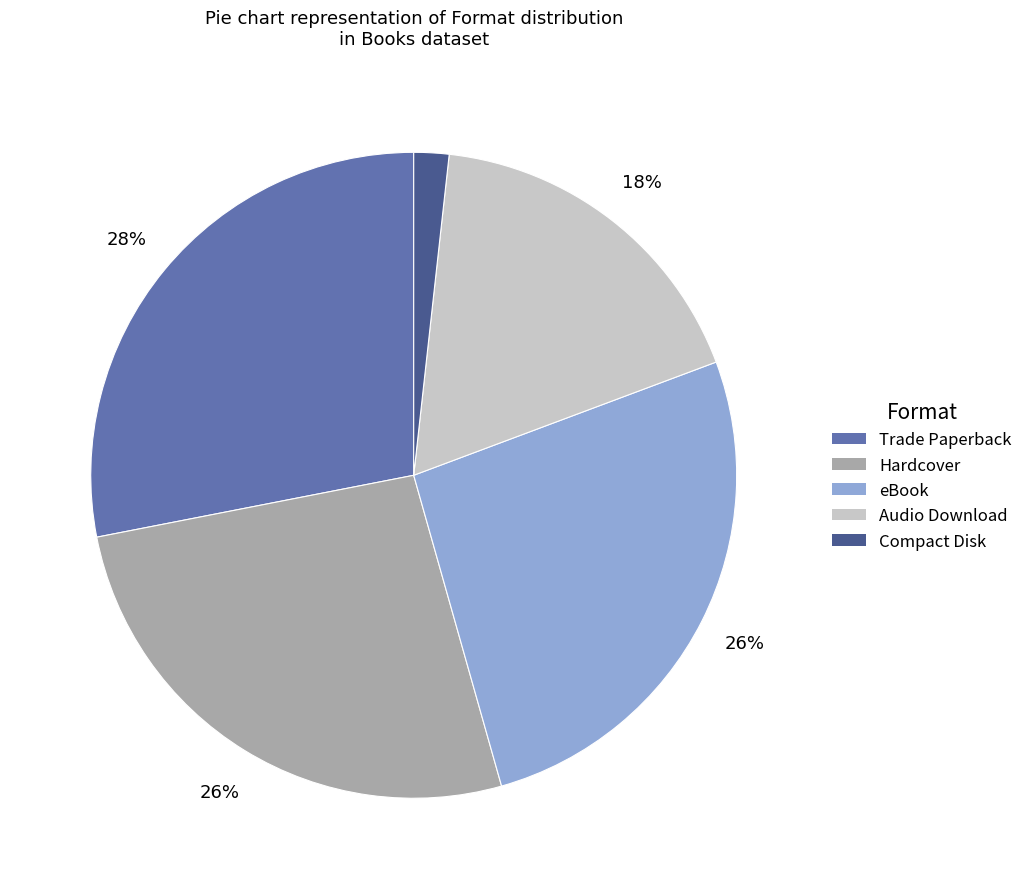

Is there any slice that represents more than half of the pie?

No